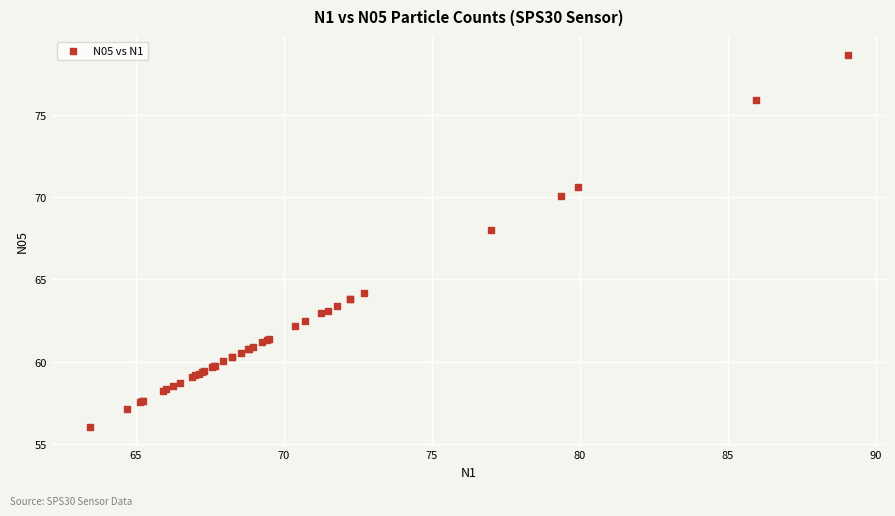

What Y value in the scatter plot is closest to 67?

68.0